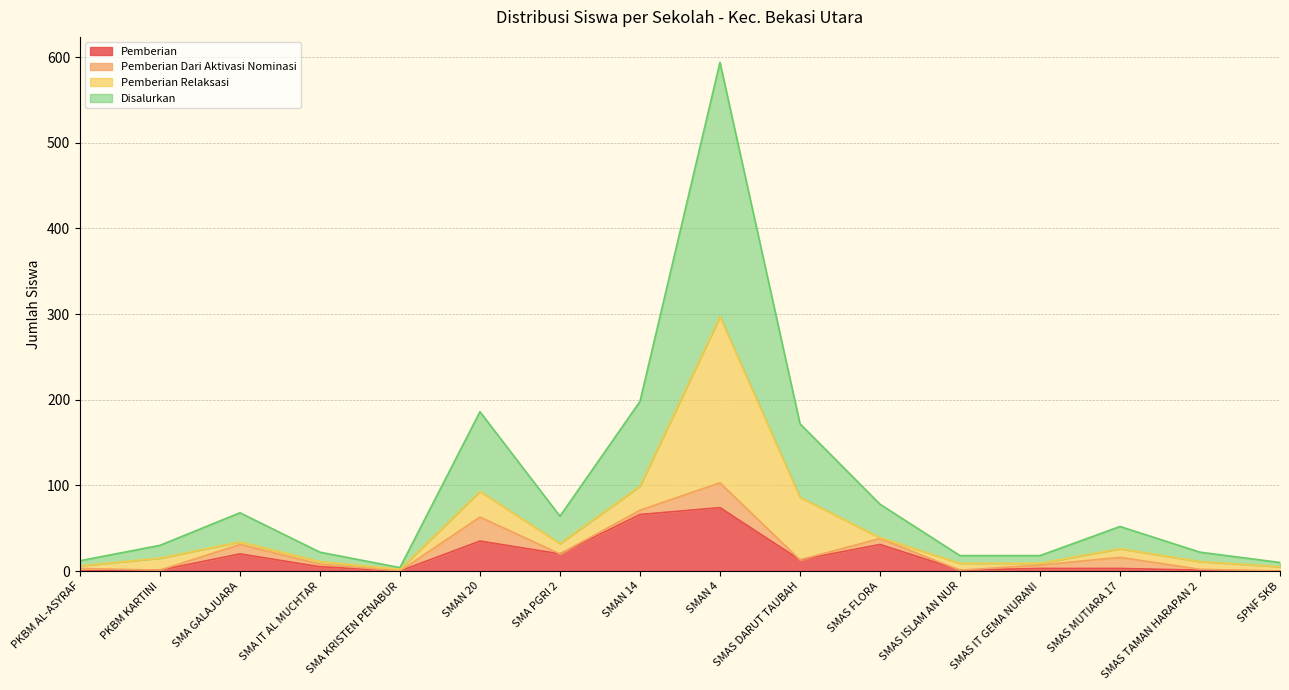

Which series has the widest spread of values?

Disalurkan